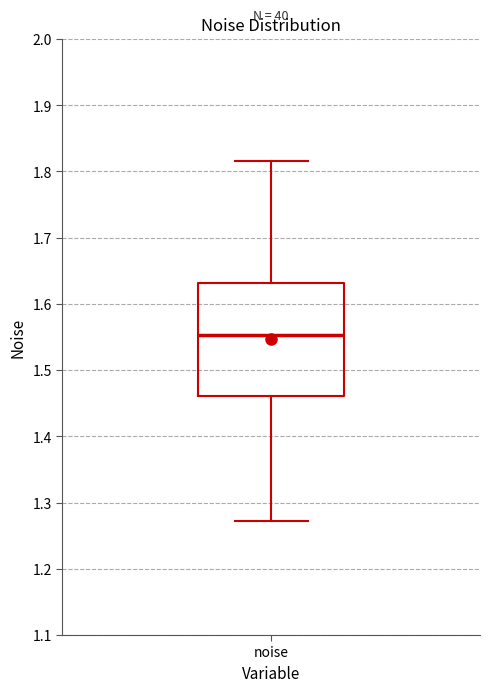

Transcribe this box plot: give where the median line is, the range the box spans, and where the two whiskers end, as read against the y-axis. The values are not printed on the chart, so give them approximately, as read against the axis.

median 1.55, box 1.46 to 1.63, whiskers 1.27 to 1.82